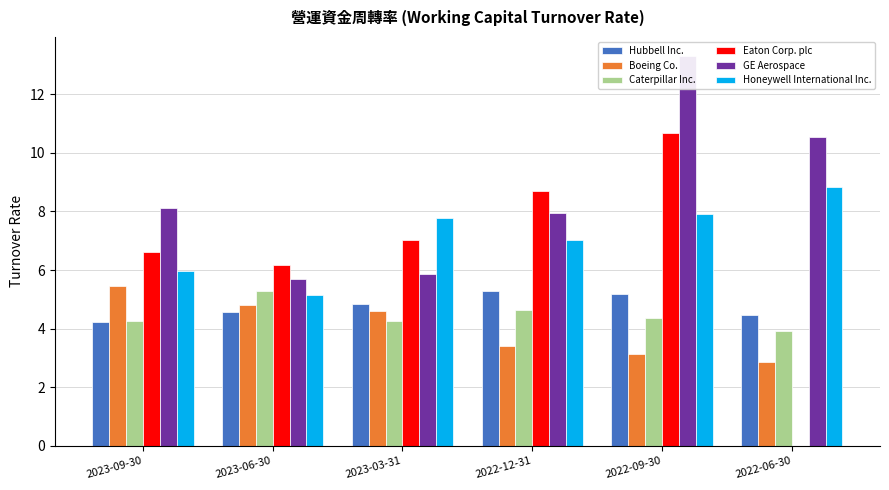

Count the number of data series in this chart.

6